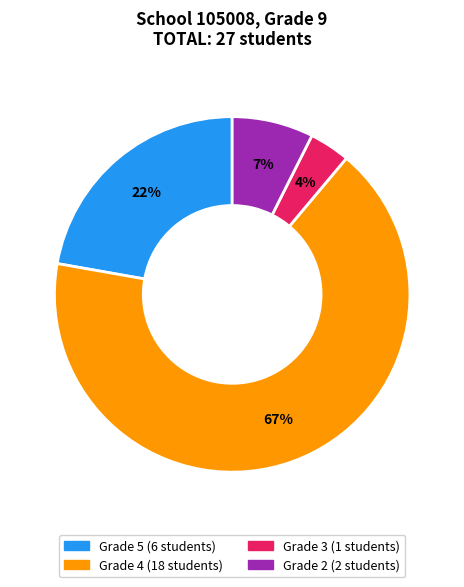

To the nearest percent, what is the difference between the largest and smallest slice percentages?

63%